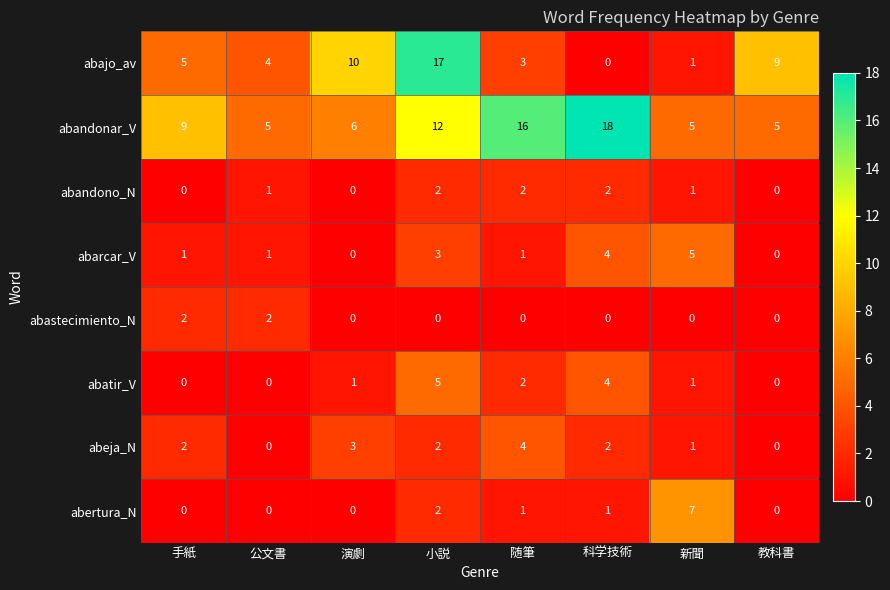

List the labels in order of abajo_av value, smallest first.

科学技術, 新聞, 随筆, 公文書, 手紙, 教科書, 演劇, 小説